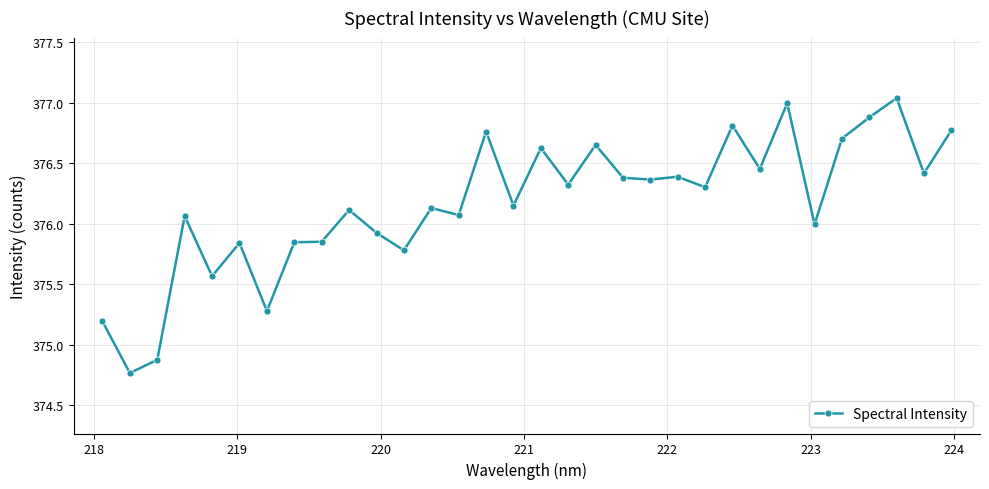

What is the difference between the maximum and second lowest values?

2.2